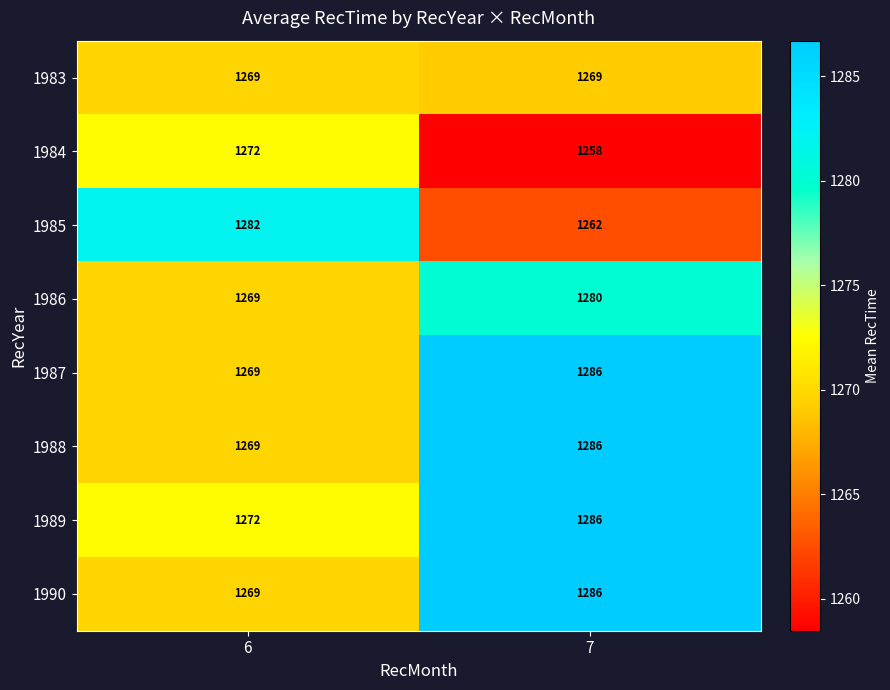

What is the spread (max minus min) of values at 6?

13